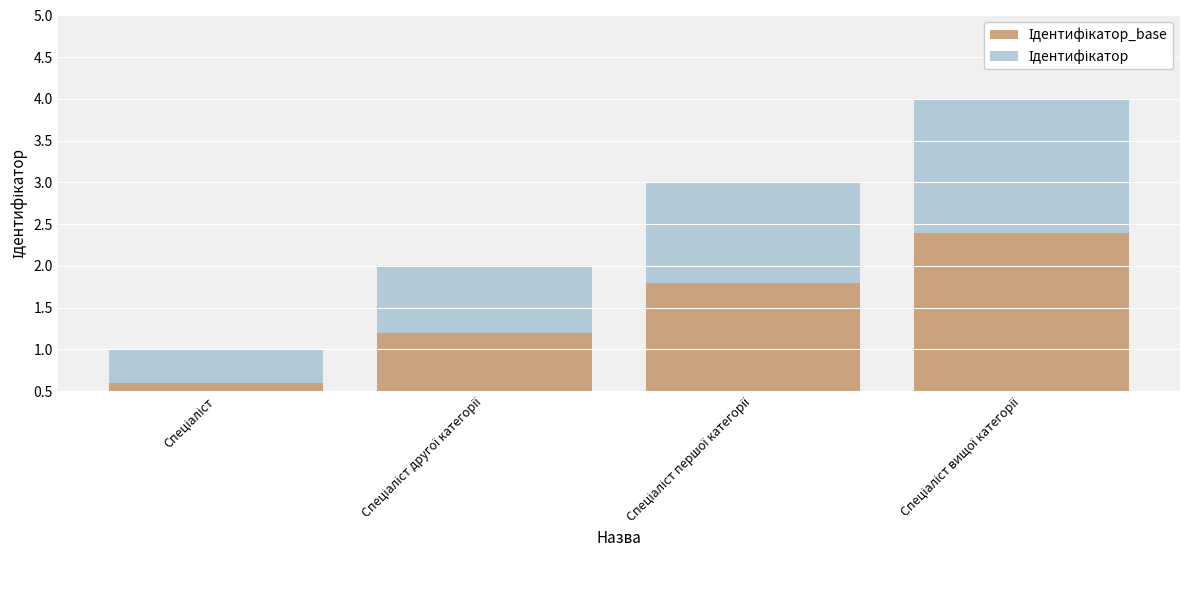

How many series are shown in this chart?

2